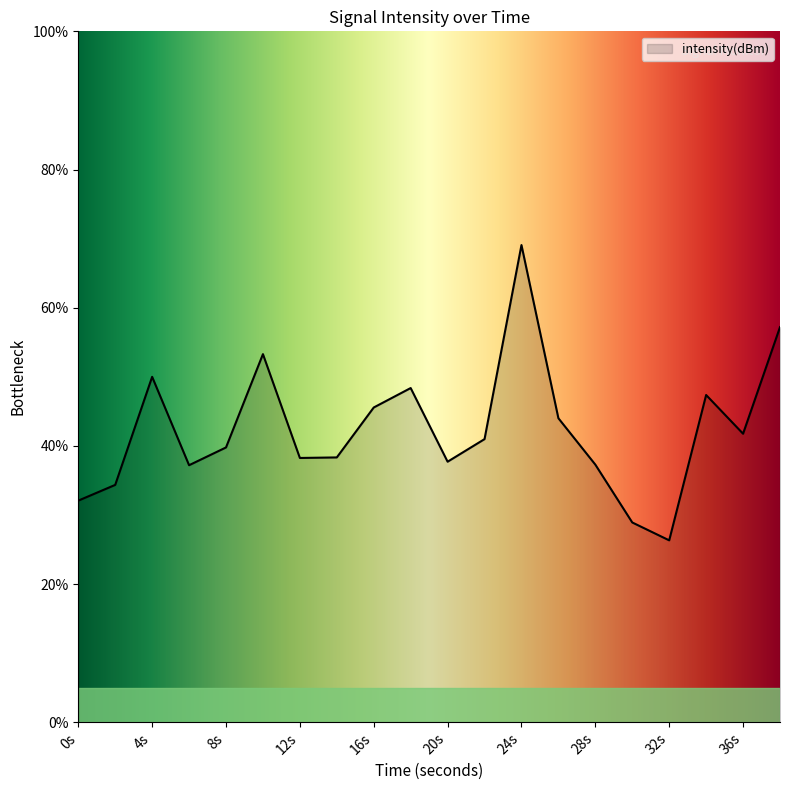

What is the minimum value shown in the chart?

26.3